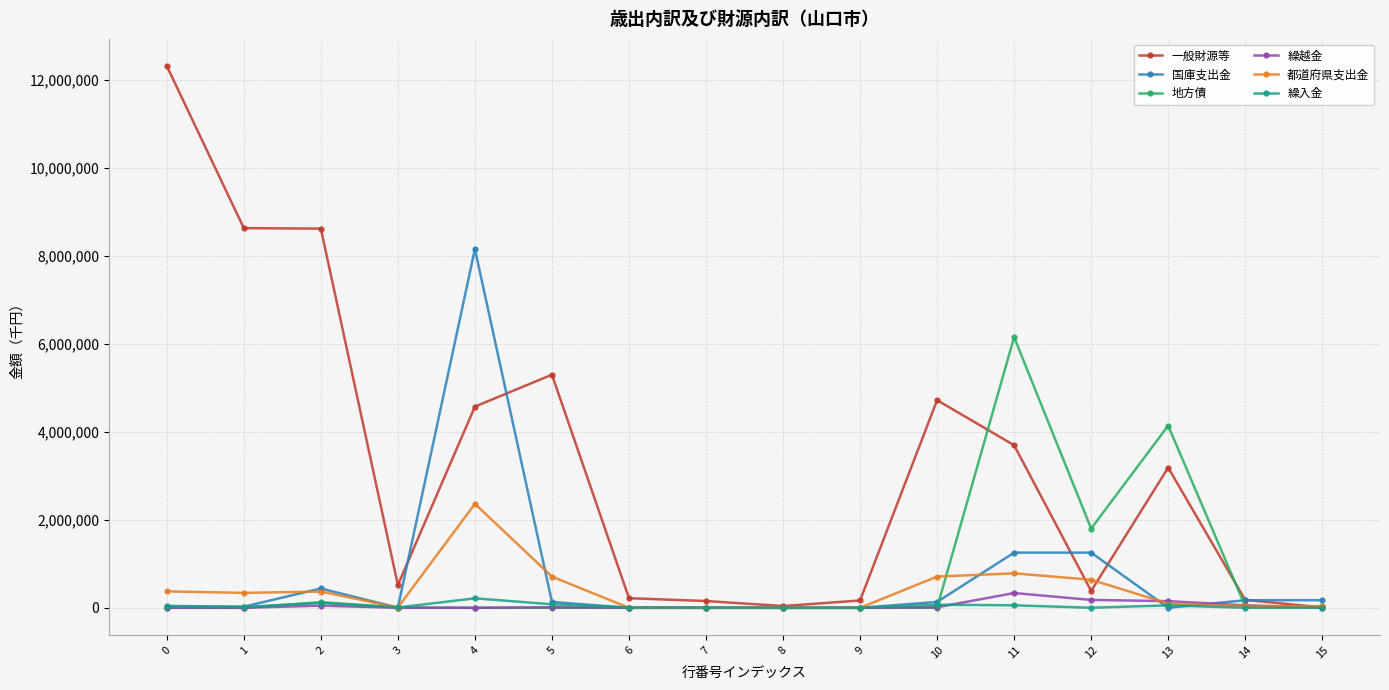

How many data points in 国庫支出金 are less than 133508?

8